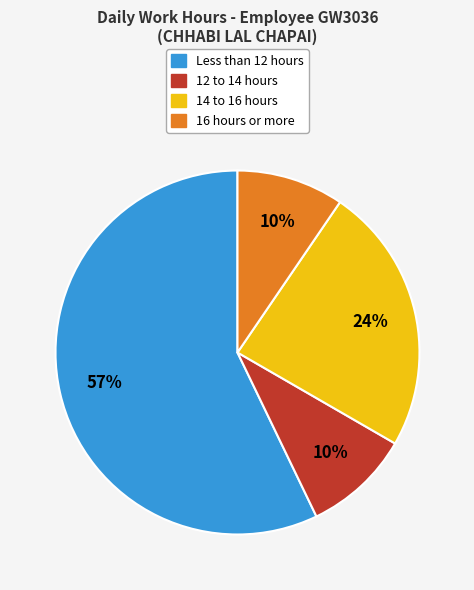

Count the number of slices in the pie.

4